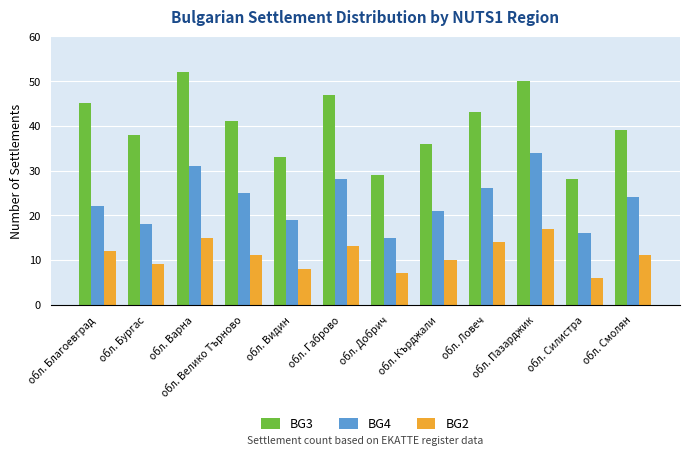

Does the chart contain stacked bars?

No